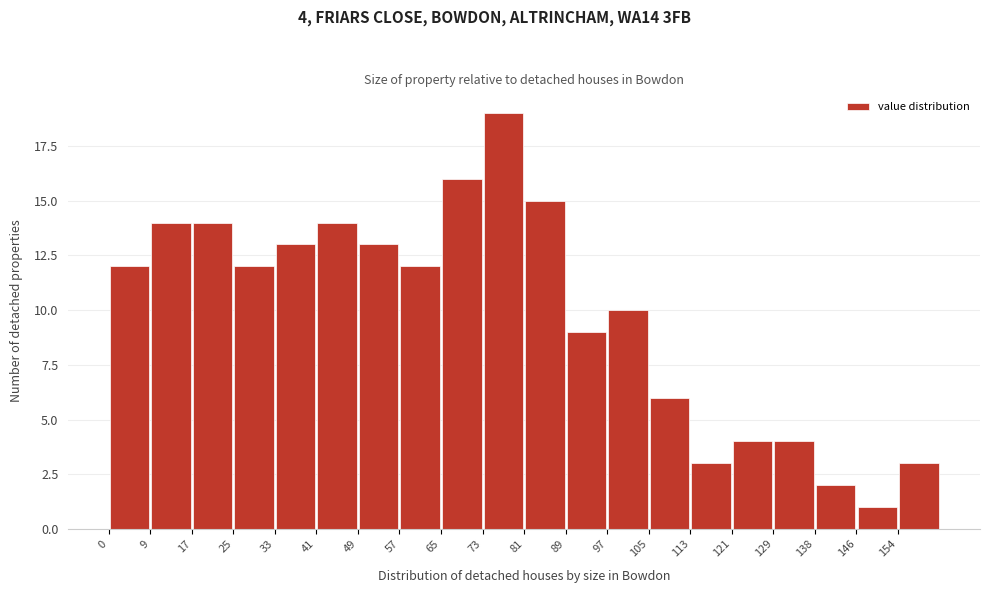

Which range on the x-axis has the tallest bar?

73 to 81